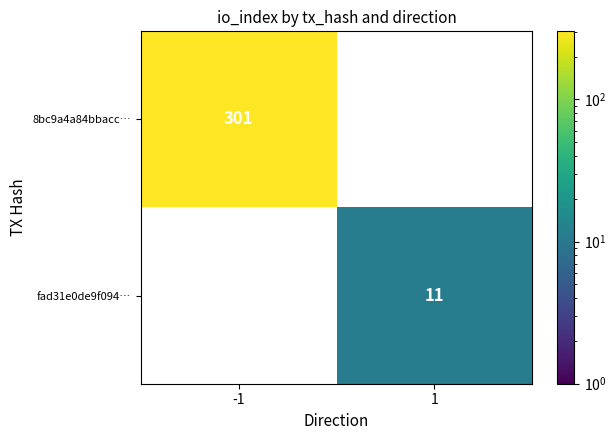

The value of 8bc9a4a84bbacc… at -1 is 301. True or false?

True